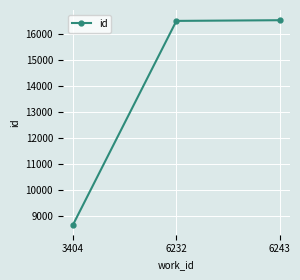

What is the value of the 3rd point from the left?

16541